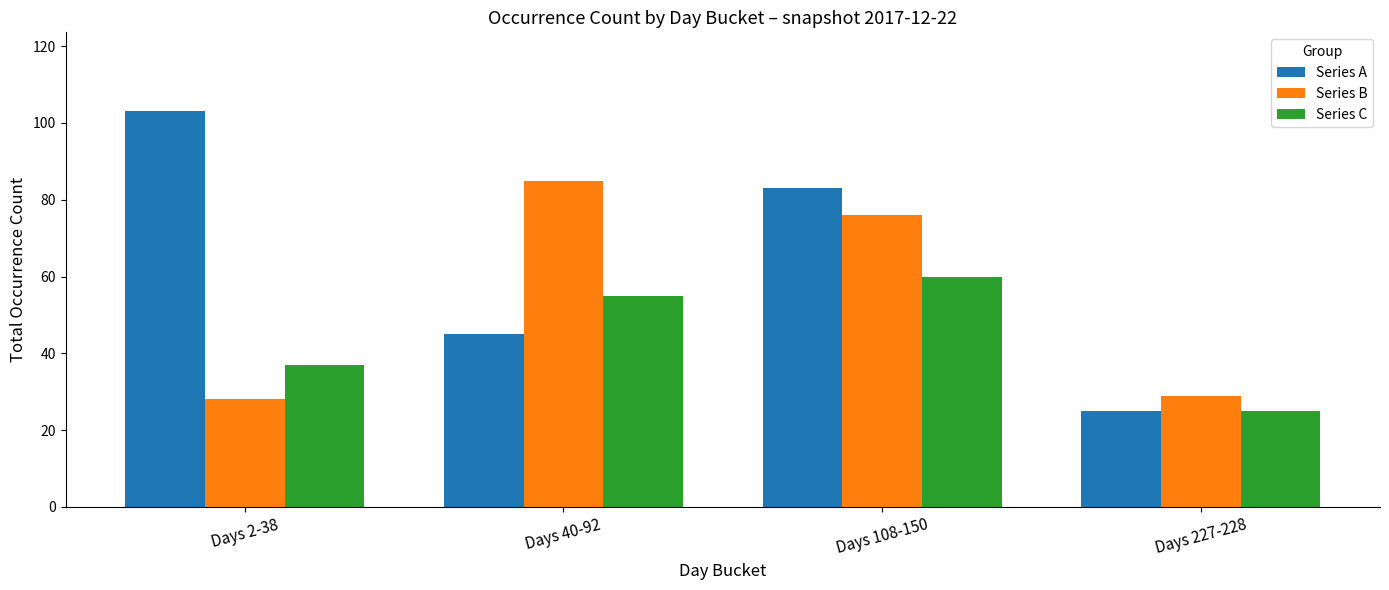

At which label is Series A closest to 64?

Days 40-92